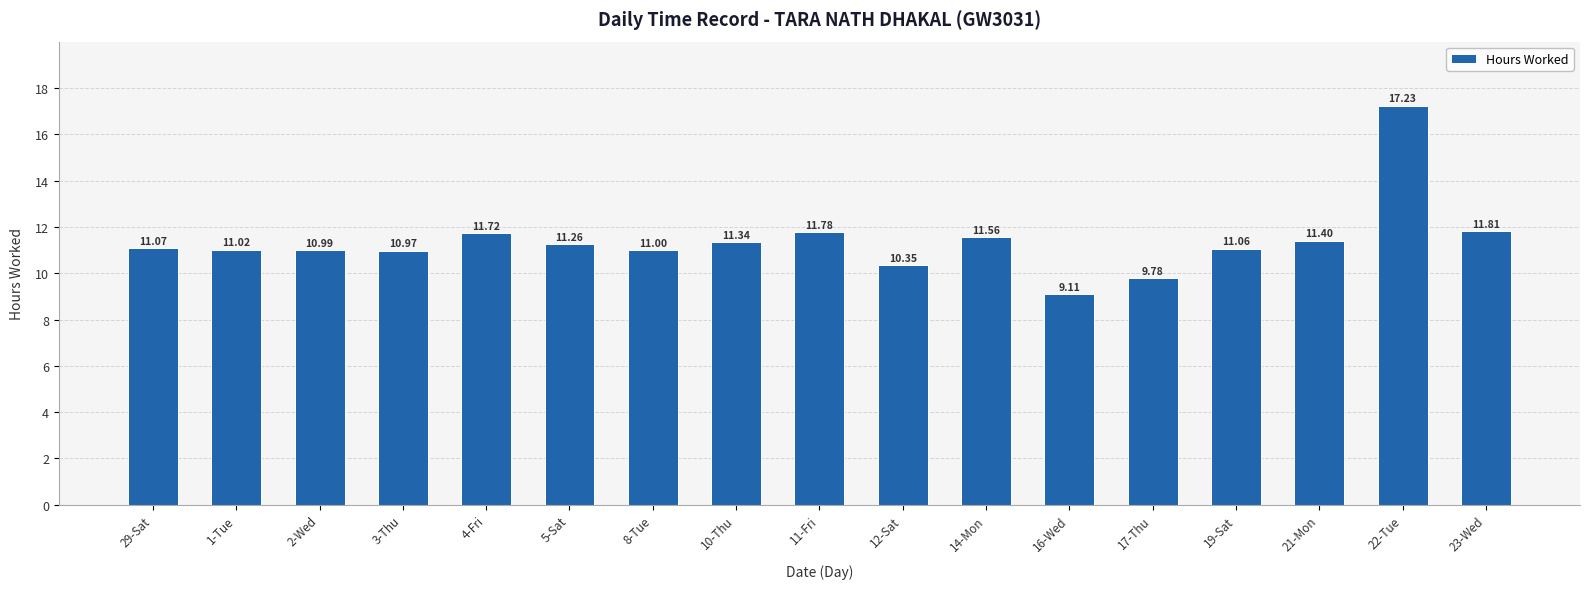

Read the value at 22-Tue.

17.2